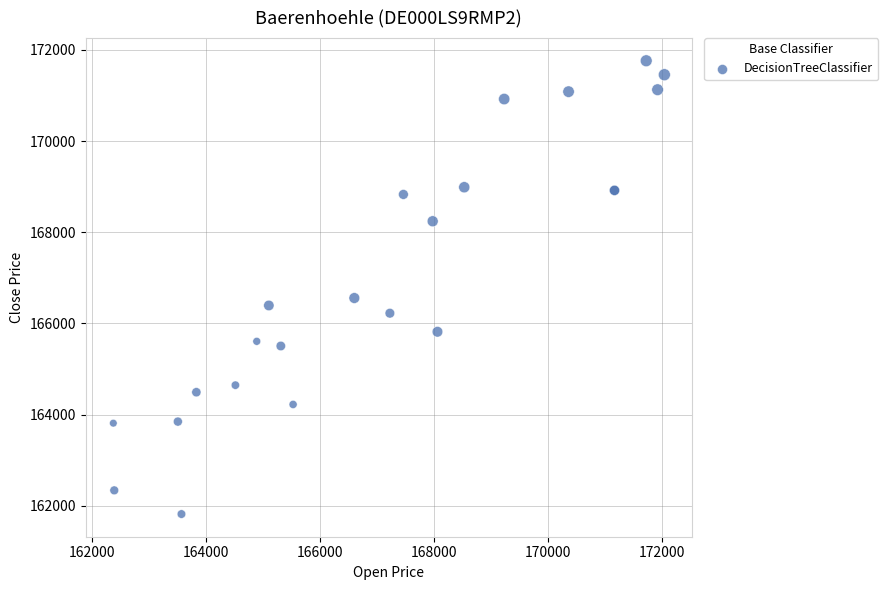

What Y value in the scatter plot is closest to 166790?

166557